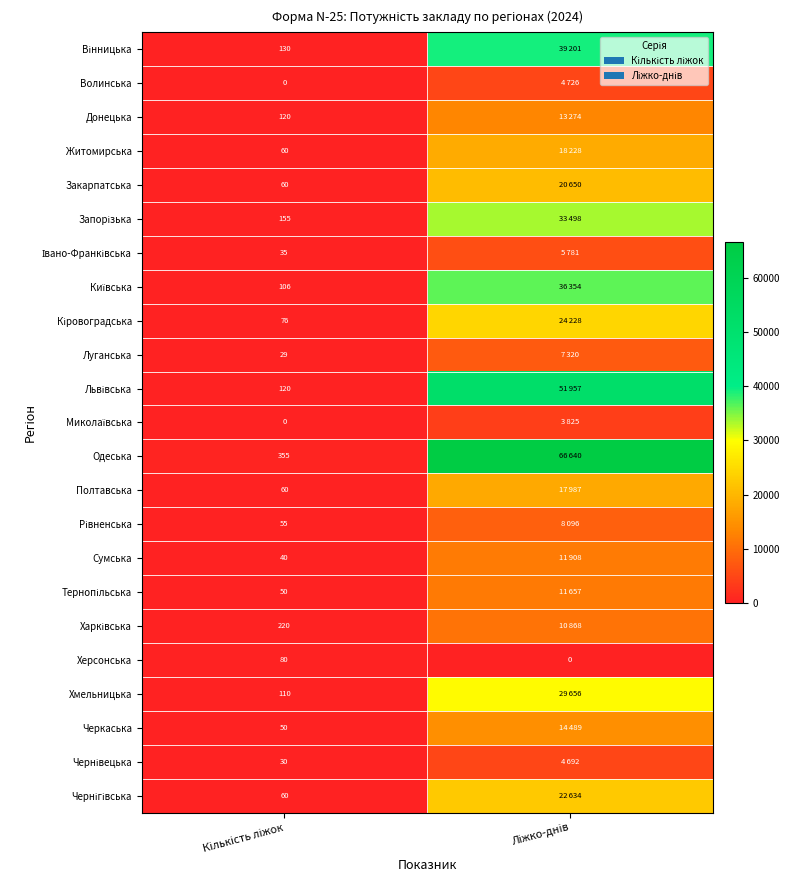

Is it true that Харківська equals 113 at Кількість ліжок?

False